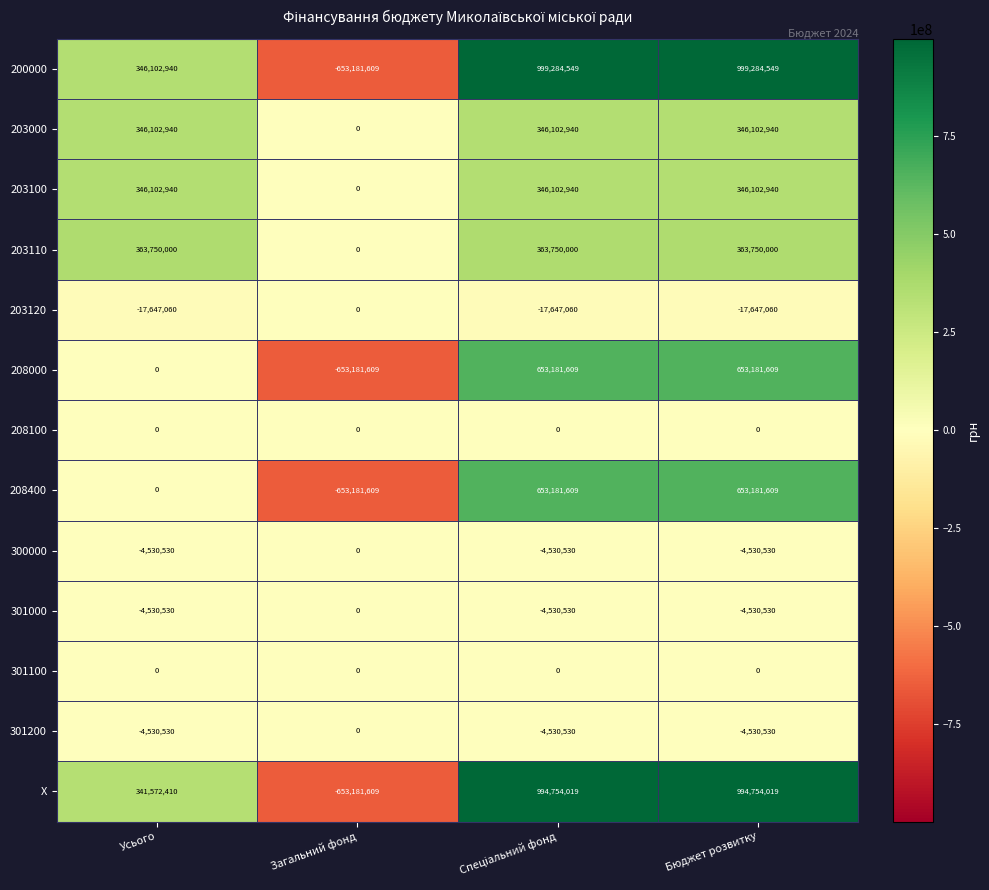

What is the difference between the maximum and minimum values in the 200000 series?

1652466158